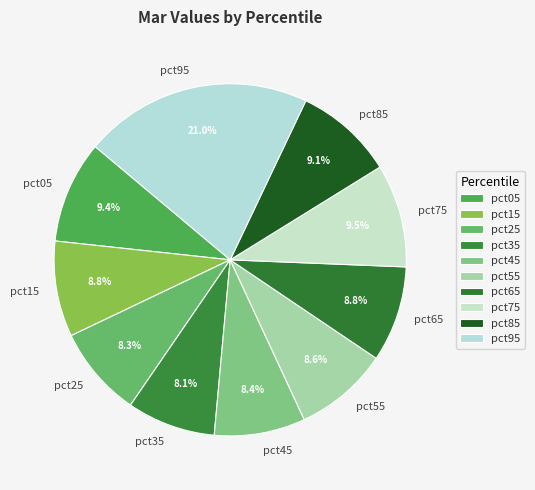

To the nearest percent, what percentage of the pie is pct85?

9%